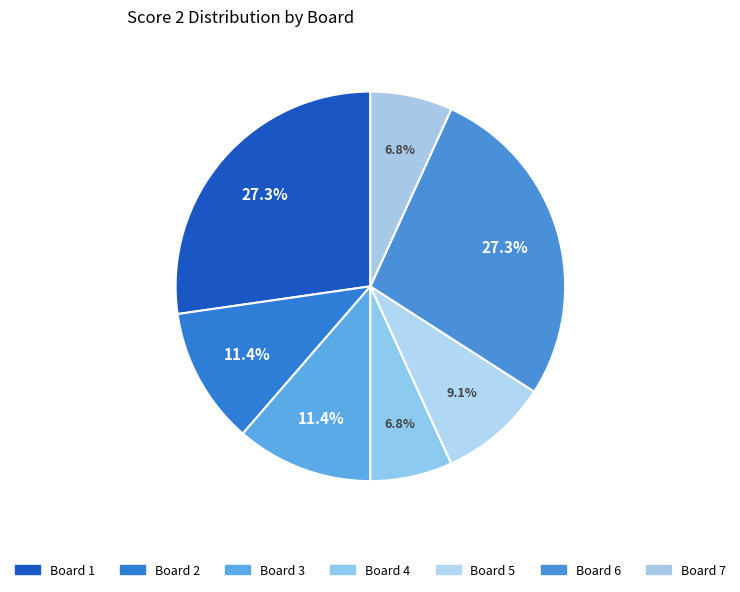

How many segments does this pie chart have?

7